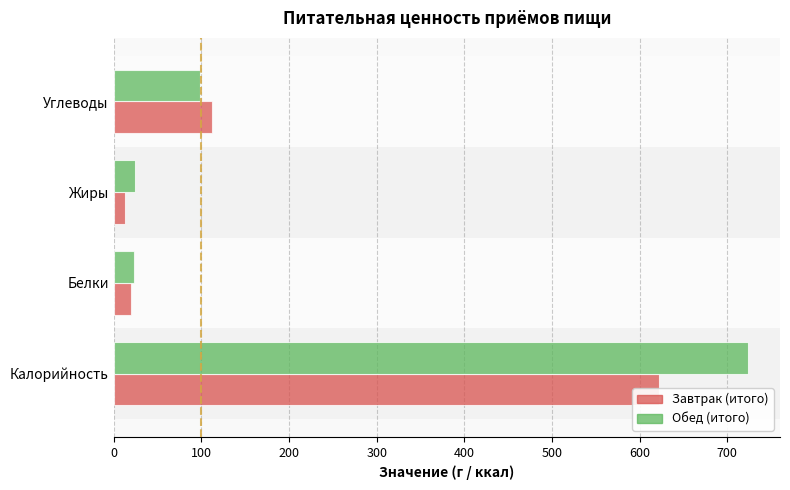

What is the greatest value displayed?

724.0